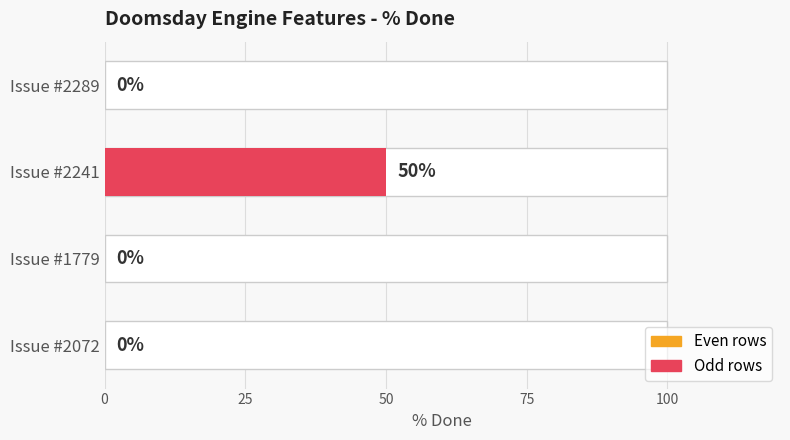

Reading left to right, extract all data points from this chart.

0	50	0	0